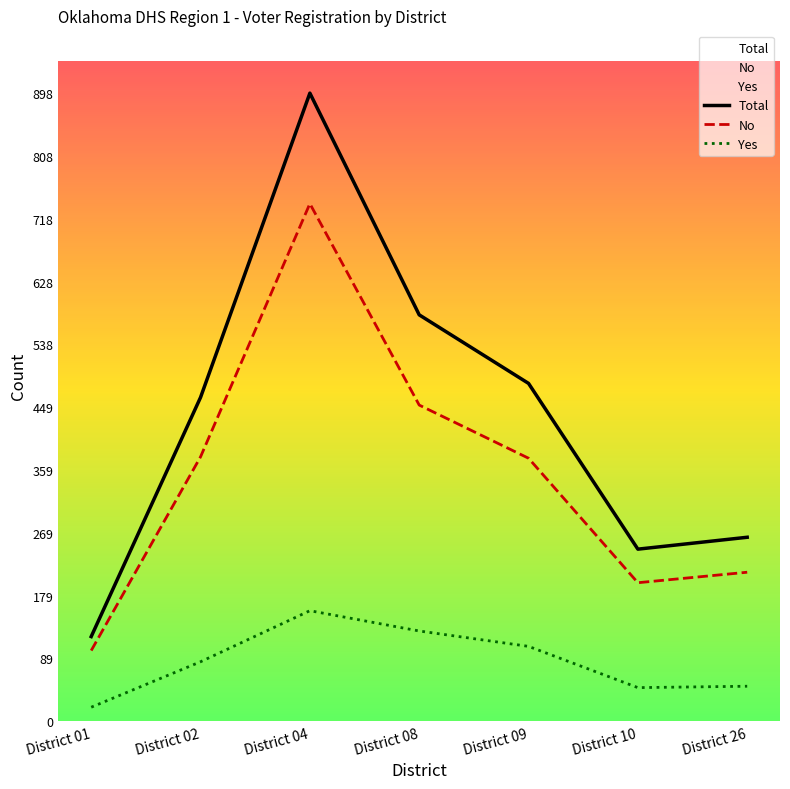

At which category is the sum across all series the highest?

District 04